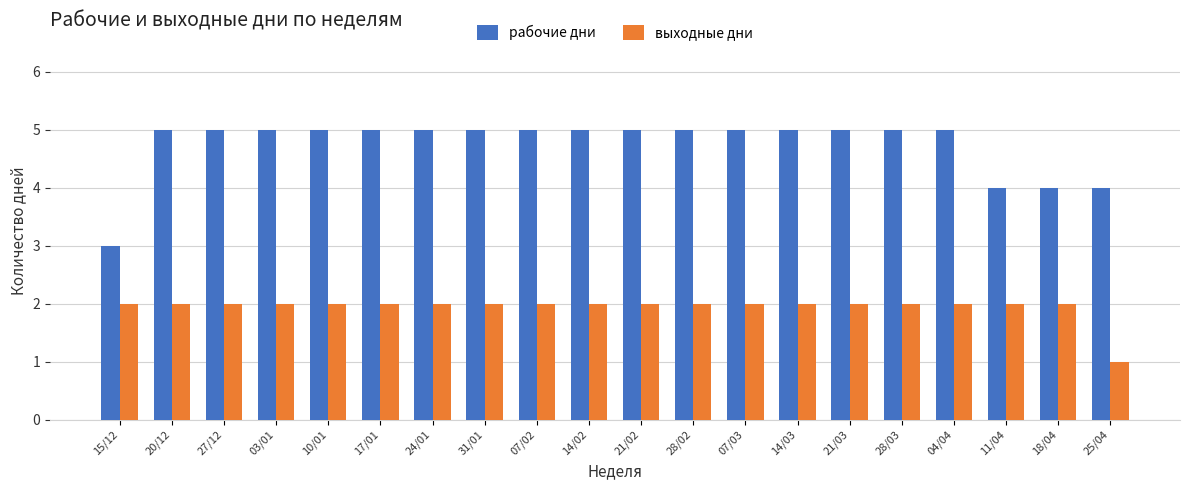

Count the выходные дни values in the range 2 to 3.

19